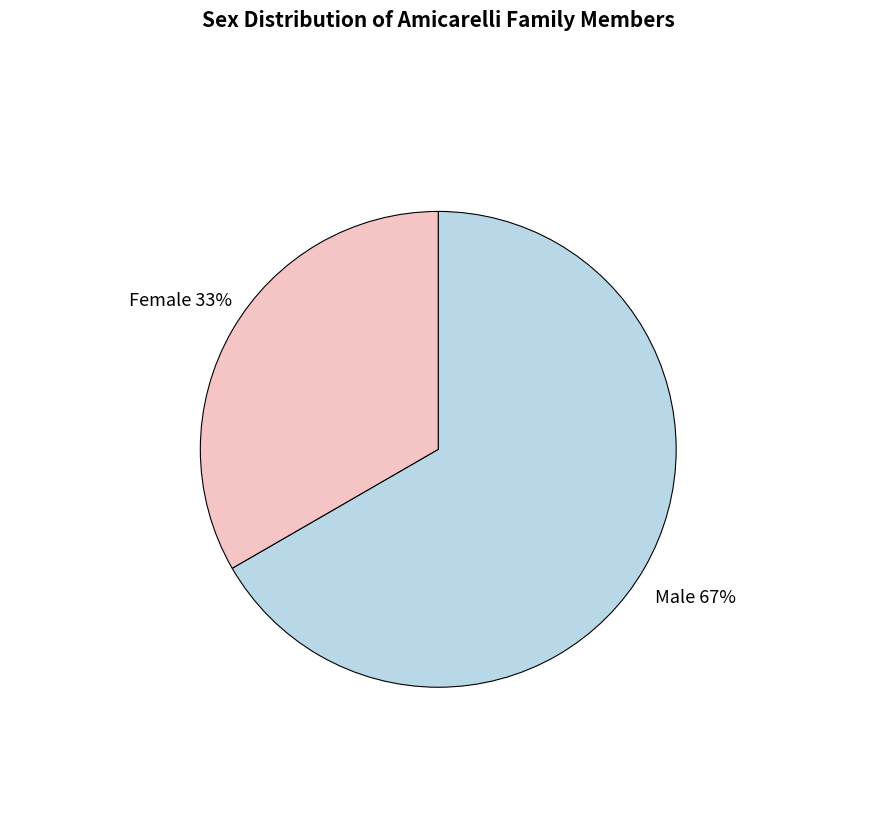

To the nearest percent, what is the average slice percentage?

50%